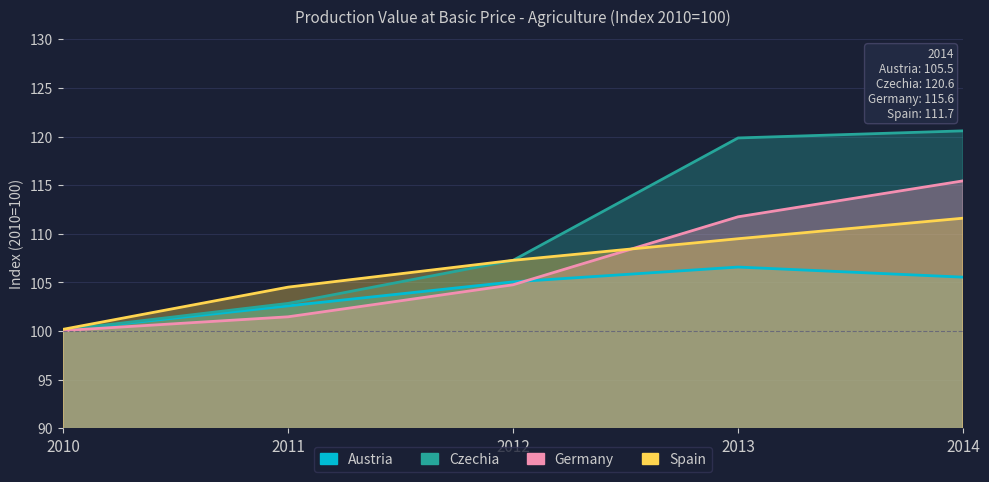

Is it true that Spain equals 136.8 at 2010?

False